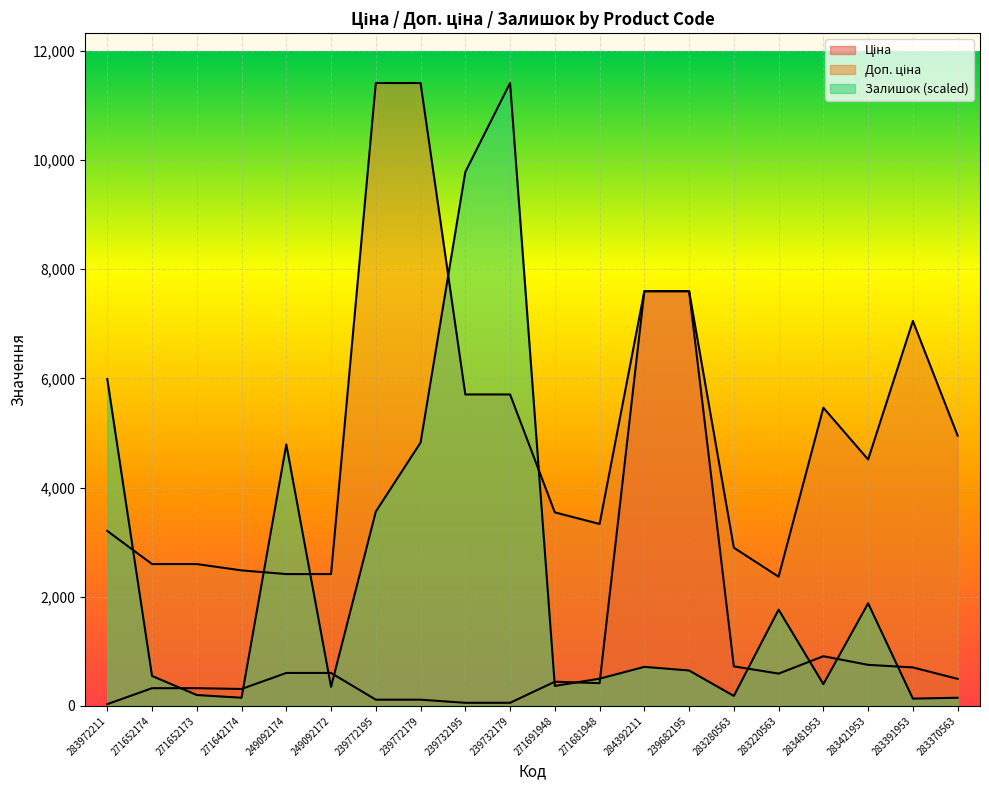

True or false: Залишок has more than 0 points higher than both neighbors.

True